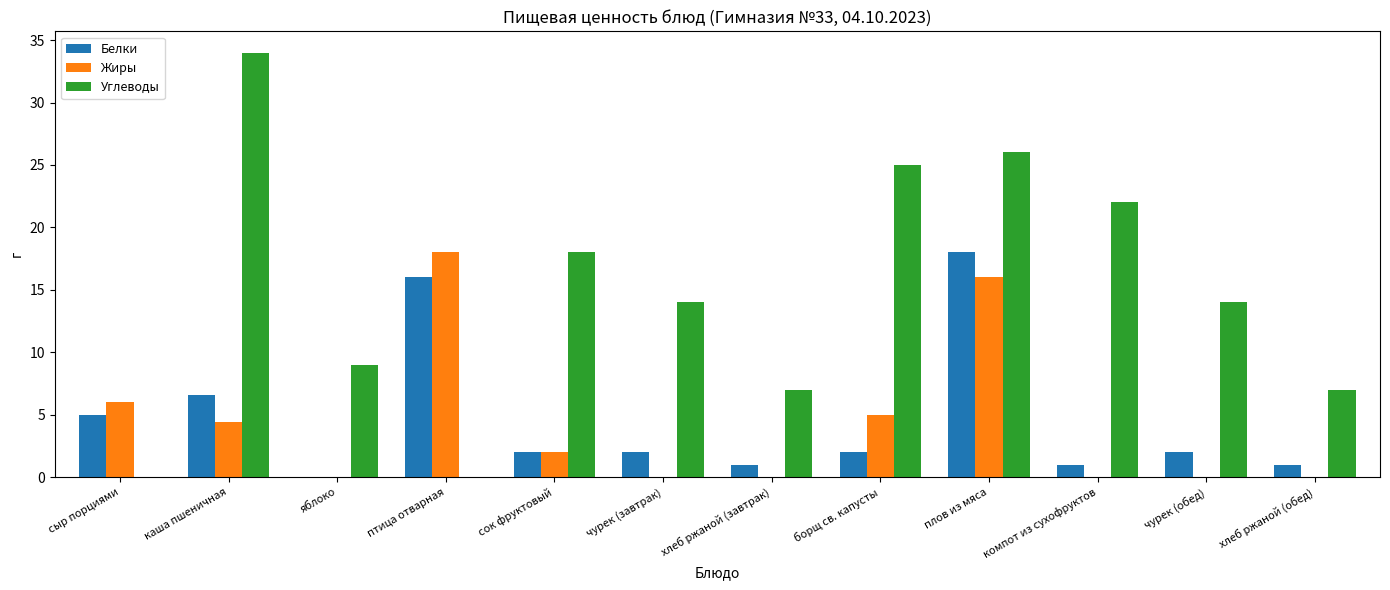

What is the average value of the Углеводы series?

14.7